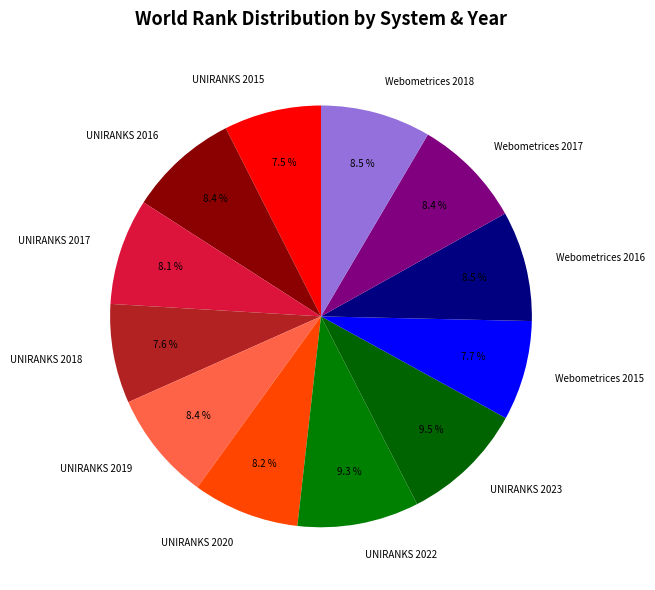

Between Webometrices 2017 and UNIRANKS 2023, which is larger?

UNIRANKS 2023